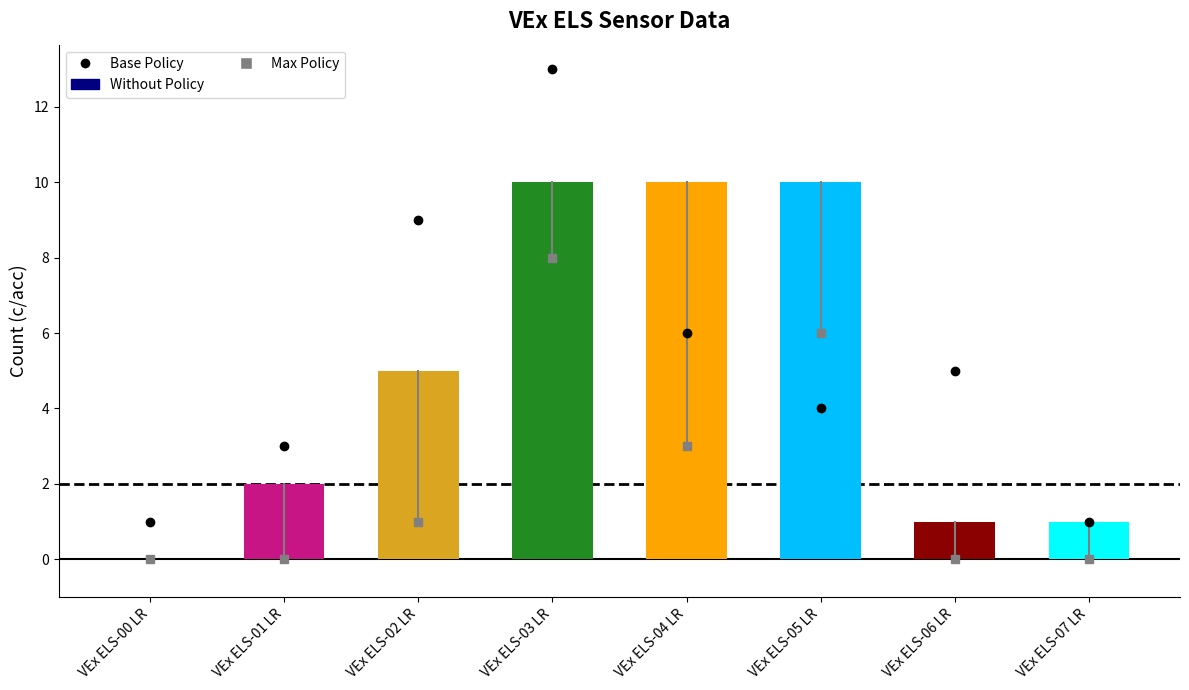

What is the difference between the values at VEx ELS-02 LR and VEx ELS-00 LR?

5